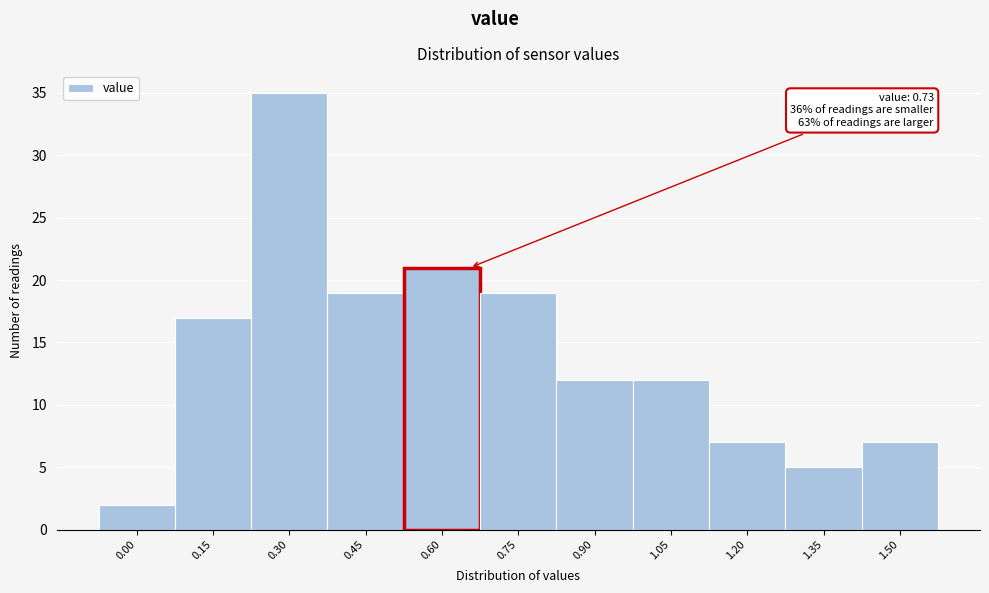

Reading left to right, what are all the values shown in this chart?

2	17	35	19	21	19	12	12	7	5	7